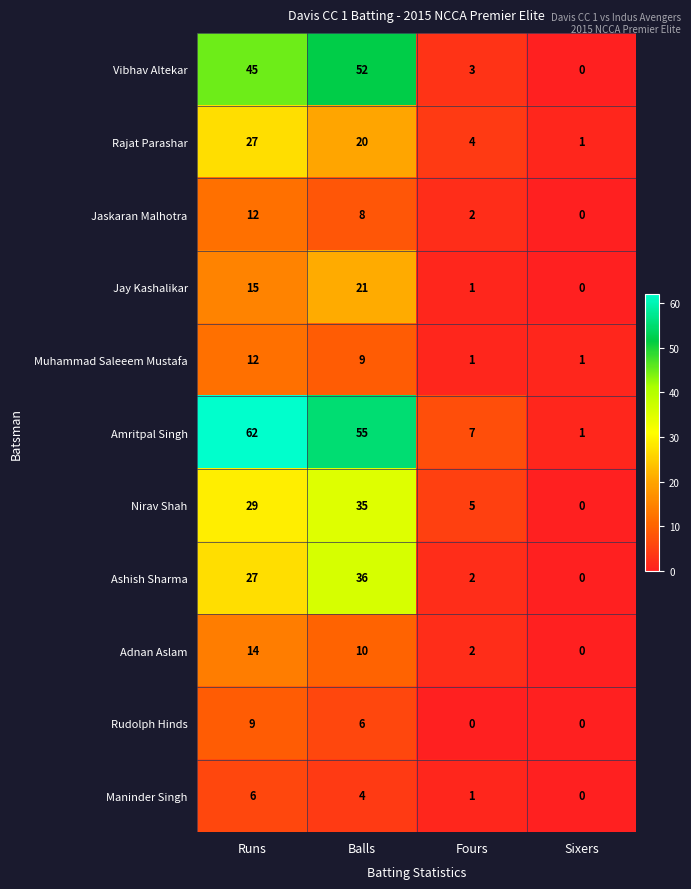

At which label is Adnan Aslam closest to 7?

Balls